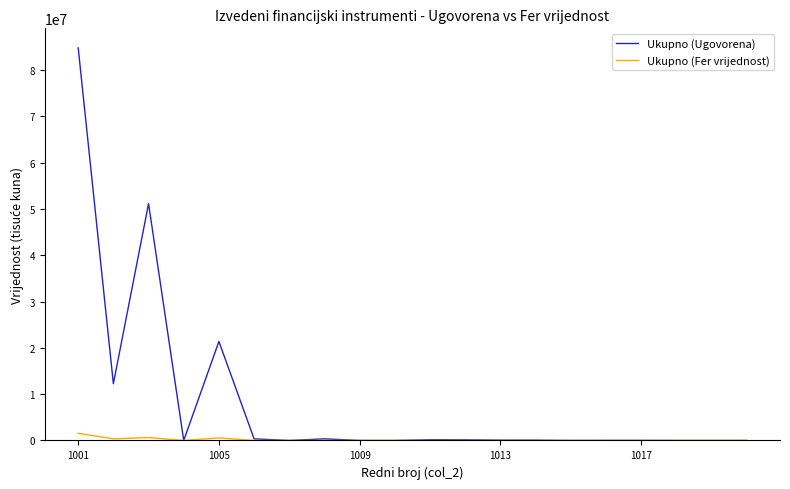

Which series has the widest spread of values?

Ukupno (Ugovorena)